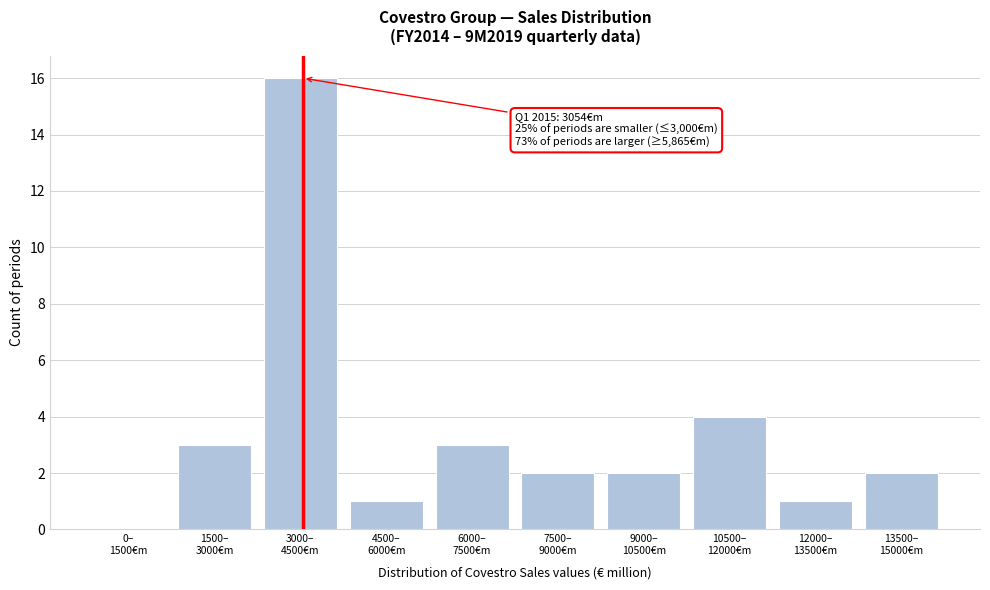

What is the greatest value displayed?

16